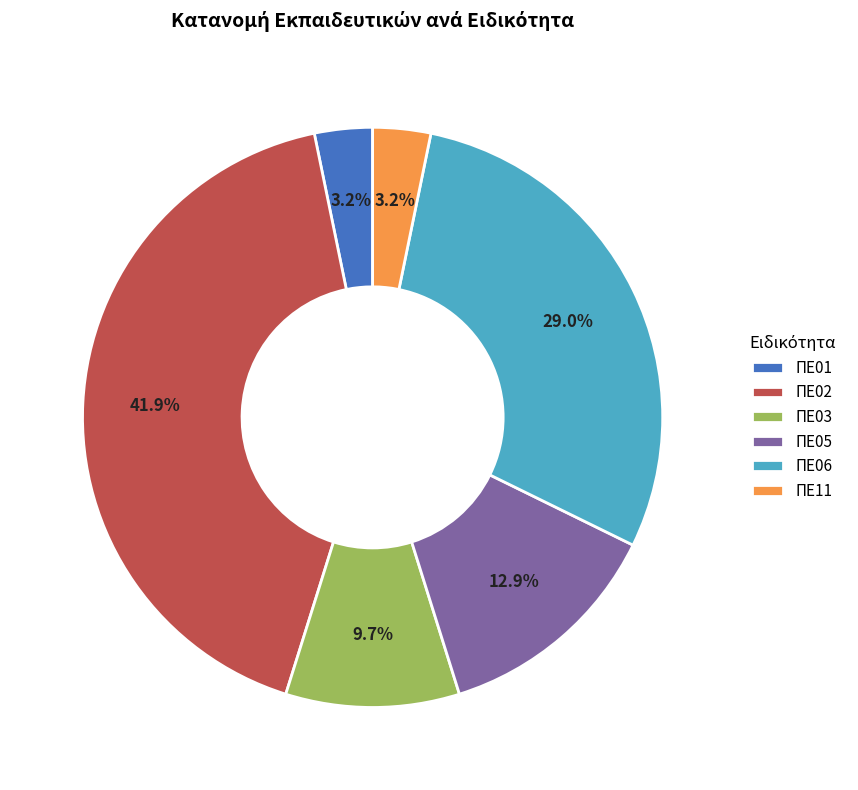

To the nearest percent, what is the difference between the ΠΕ05 and ΠΕ03 slice percentages?

3%